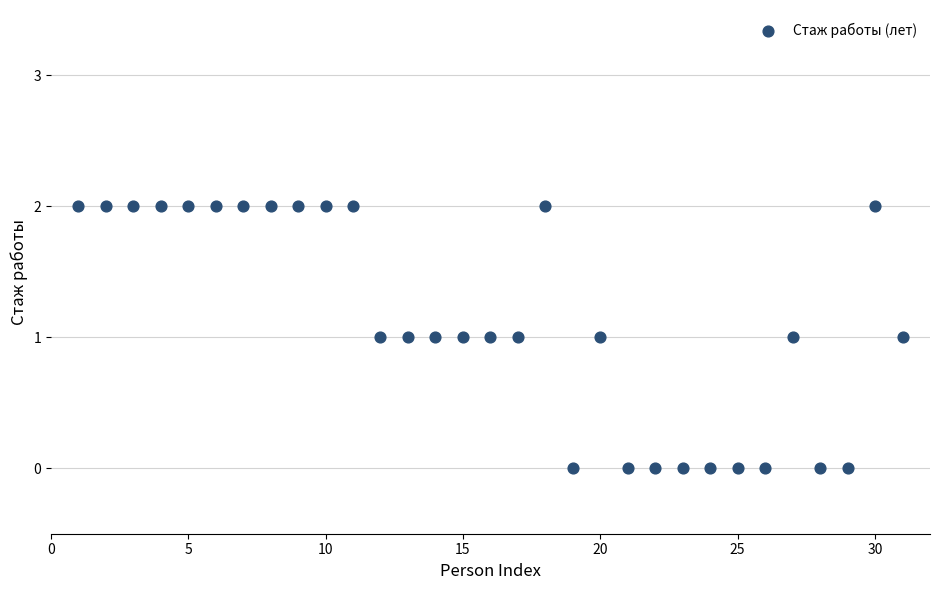

What is the range of X values (max minus min)?

30